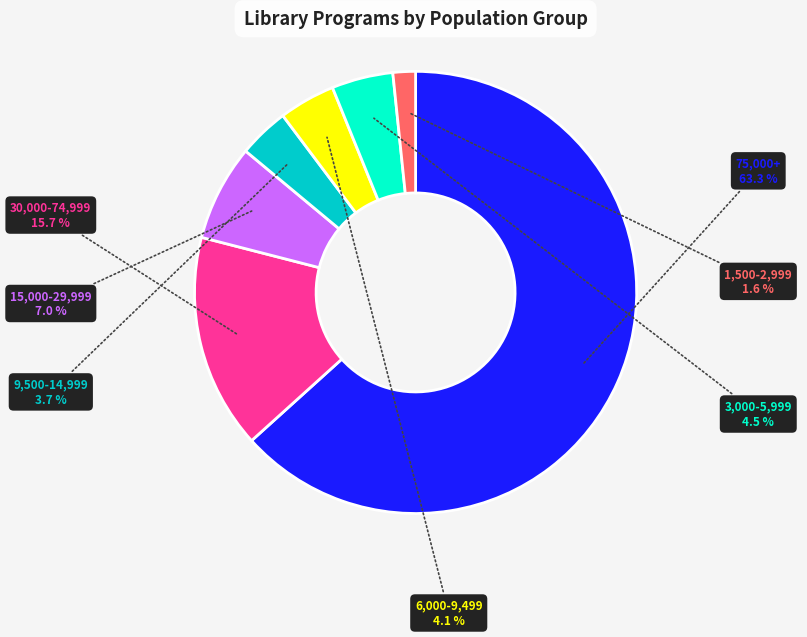

Is there a majority slice in this chart?

Yes